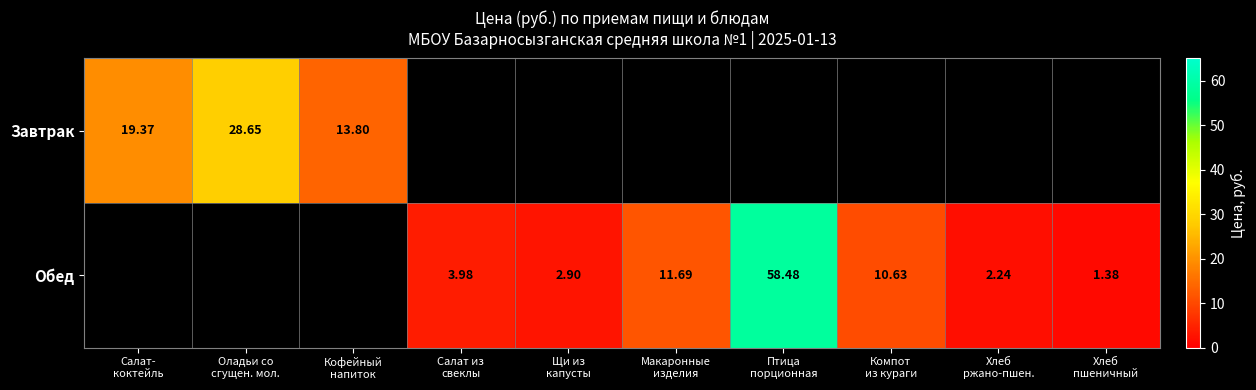

True or false: Обед has a value of 10.6 at Компот из кураги.

True